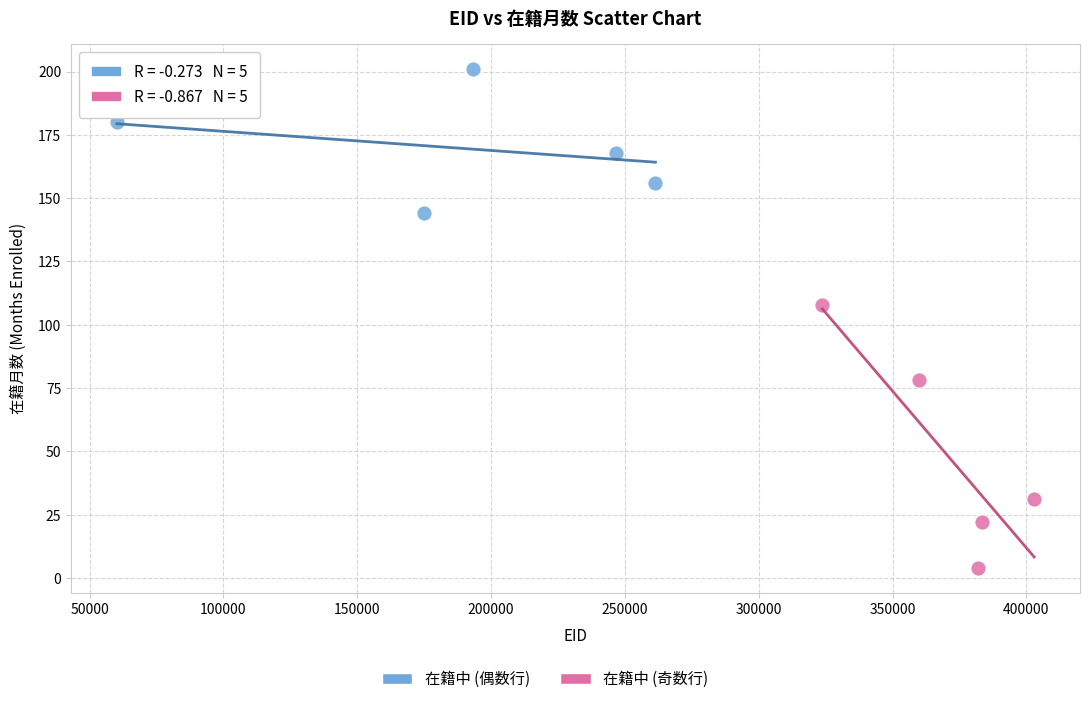

Which series has the widest spread of Y values?

在籍中 (奇数行)